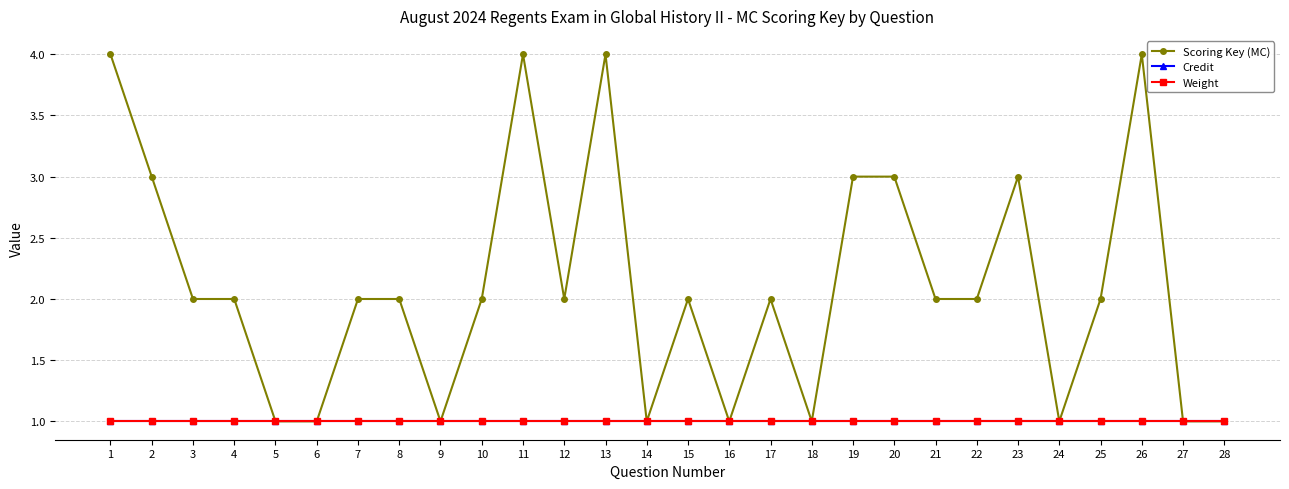

Reading left to right, list all the values displayed in this chart.

Scoring Key (MC): 4	3	2	2	1	1	2	2	1	2	4	2	4	1	2	1	2	1	3	3	2	2	3	1	2	4	1	1
Credit: 1	1	1	1	1	1	1	1	1	1	1	1	1	1	1	1	1	1	1	1	1	1	1	1	1	1	1	1
Weight: 1	1	1	1	1	1	1	1	1	1	1	1	1	1	1	1	1	1	1	1	1	1	1	1	1	1	1	1